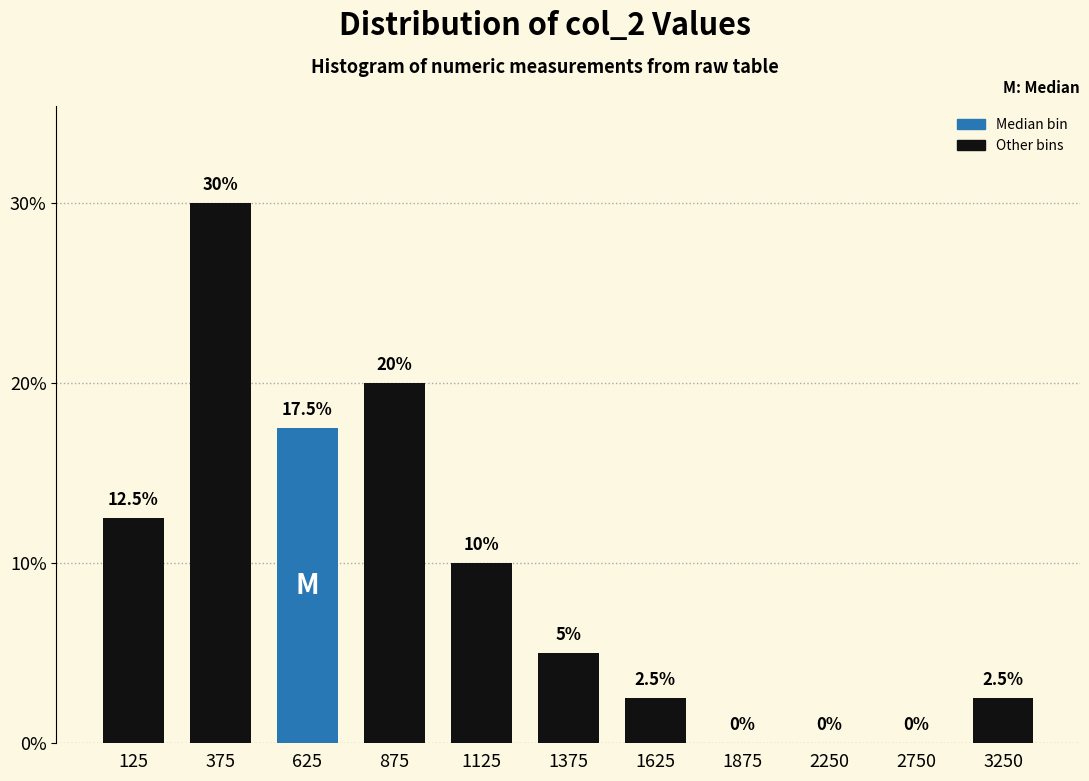

Reading right to left, extract all data points from this chart.

3250=2.5	2750=0.0	2250=0.0	1875=0.0	1625=2.5	1375=5.0	1125=10.0	875=20.0	625=17.5	375=30.0	125=12.5